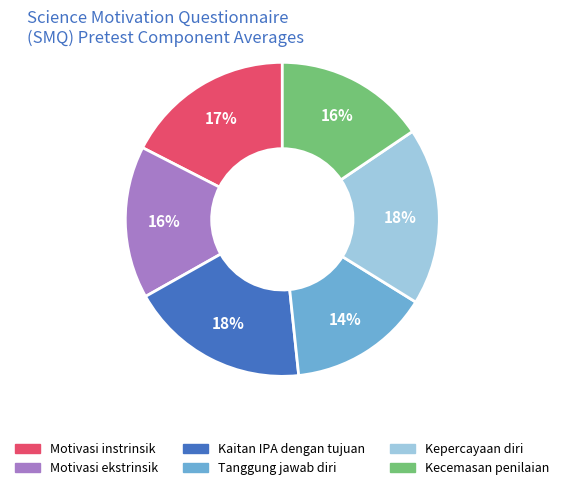

Does Motivasi ekstrinsik account for over 50% of the chart?

No